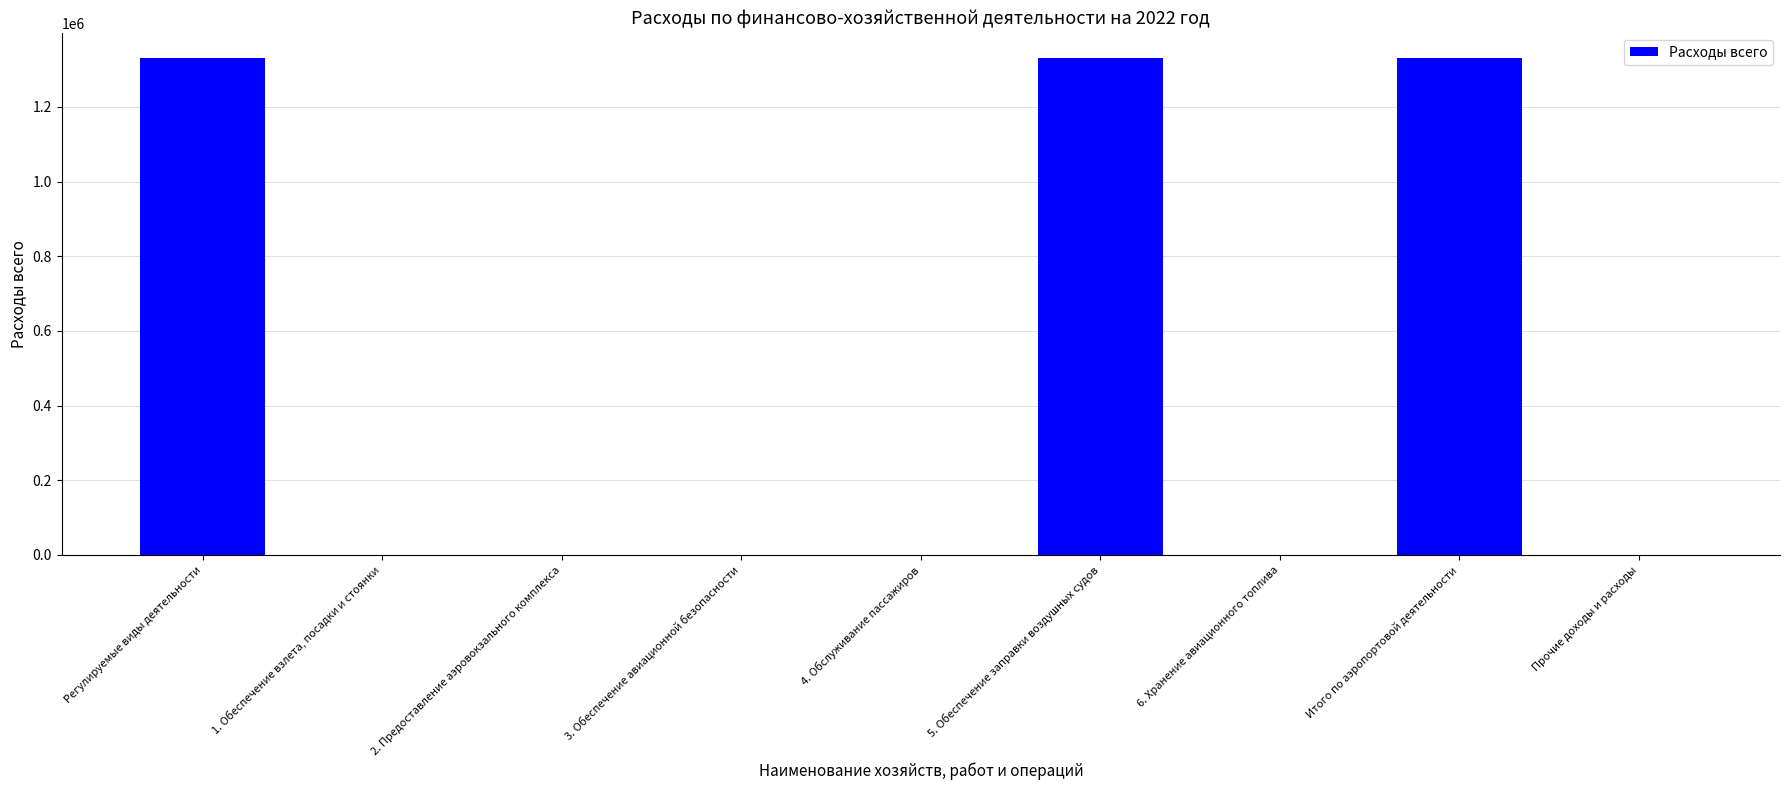

The value at 4. Обслуживание пассажиров is -801534. True or false?

False